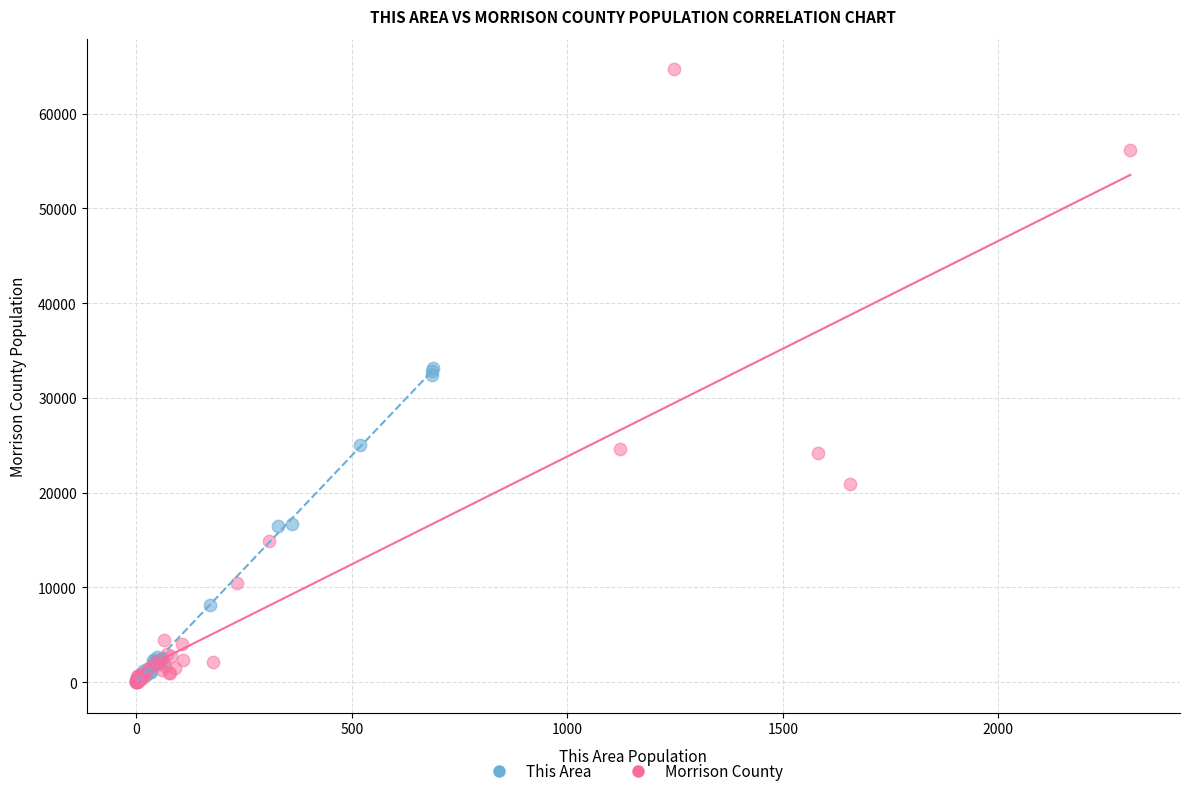

Which series has the widest spread of Y values?

Morrison County